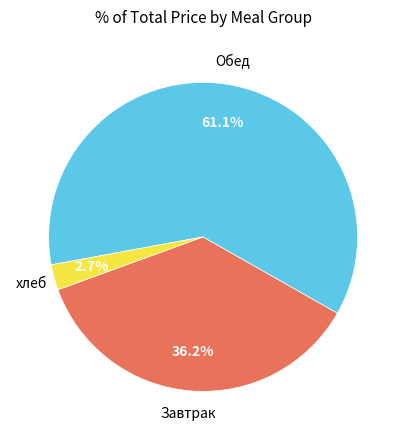

Is there a majority slice in this chart?

Yes